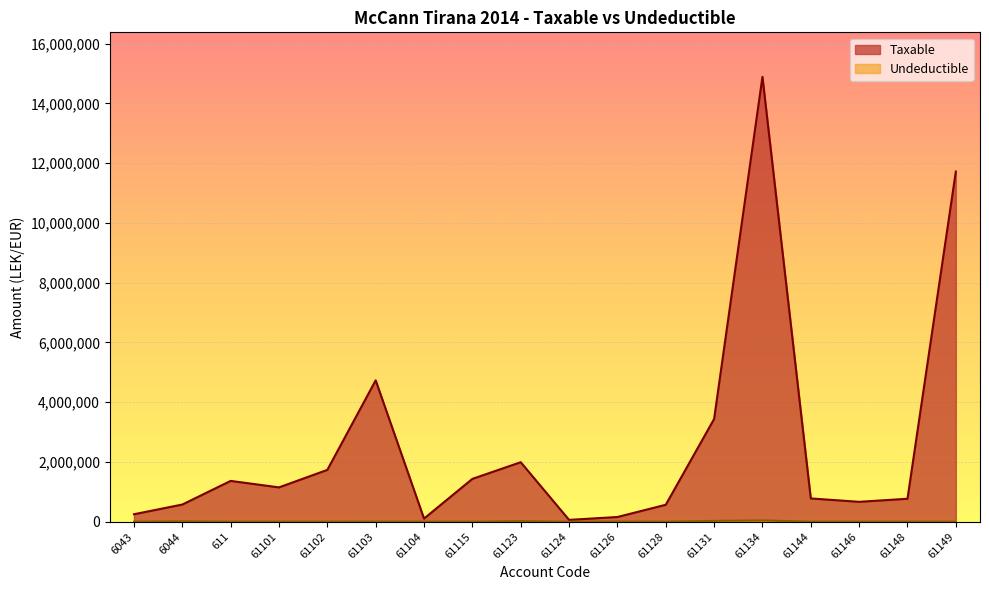

Reading left to right, what are all the values shown in this chart?

Taxable: 250227.1	575296.9	1366068.5	1149043.7	1735151.5	4731146.9	105900.0	1433753.2	1991862.2	61813.2	157990.0	567460.5	3437988.5	14887859.8	779642.1	666085.5	769080.9	11717876.6
Undeductible: 0.0	12822.0	0.0	0.0	0.0	3920.0	0.0	250.0	18500.0	0.0	5100.0	0.0	28000.0	43299.0	0.0	0.0	0.0	0.0